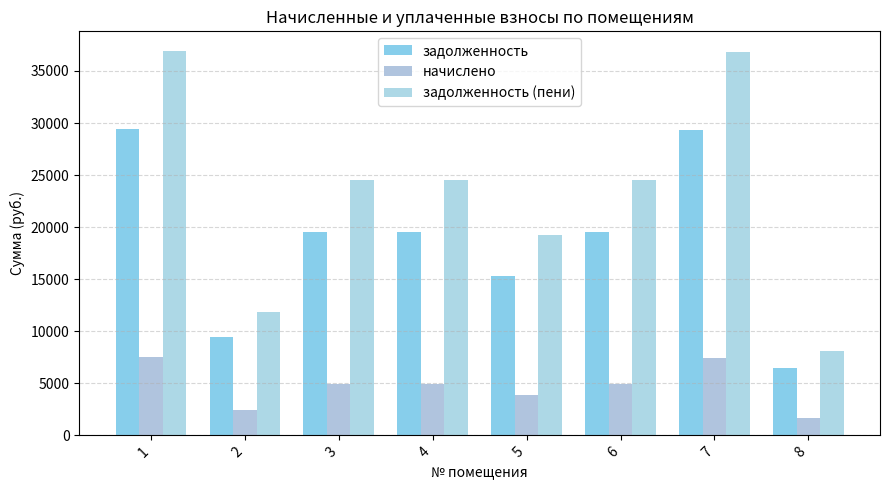

What is the sum of all задолженность values?

148644.7